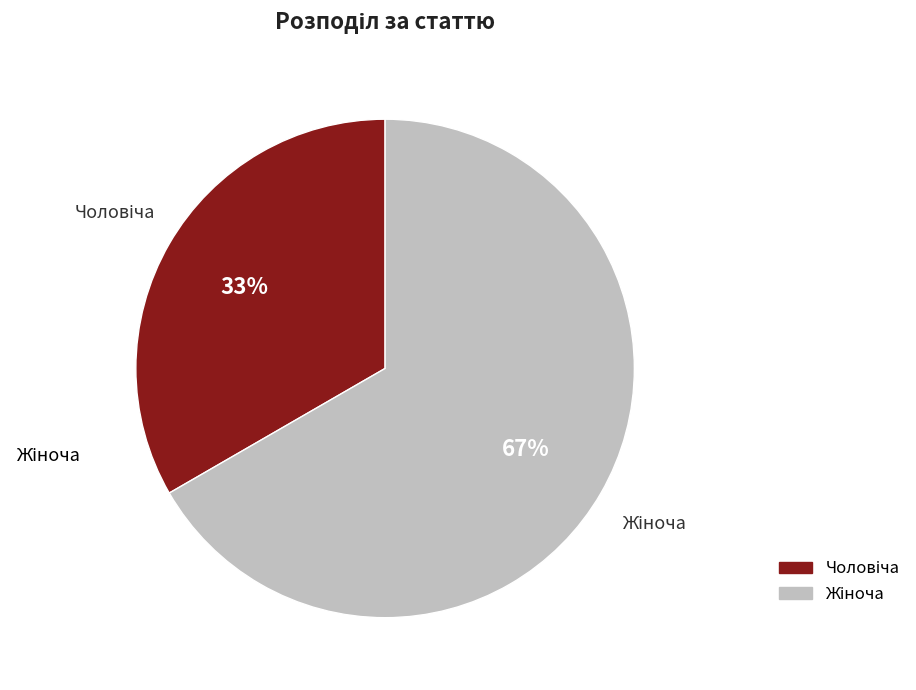

How many slices are in this pie chart?

2